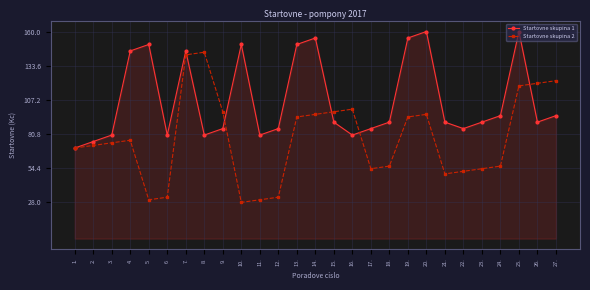

What is the label of the 23rd point from the left?

23.